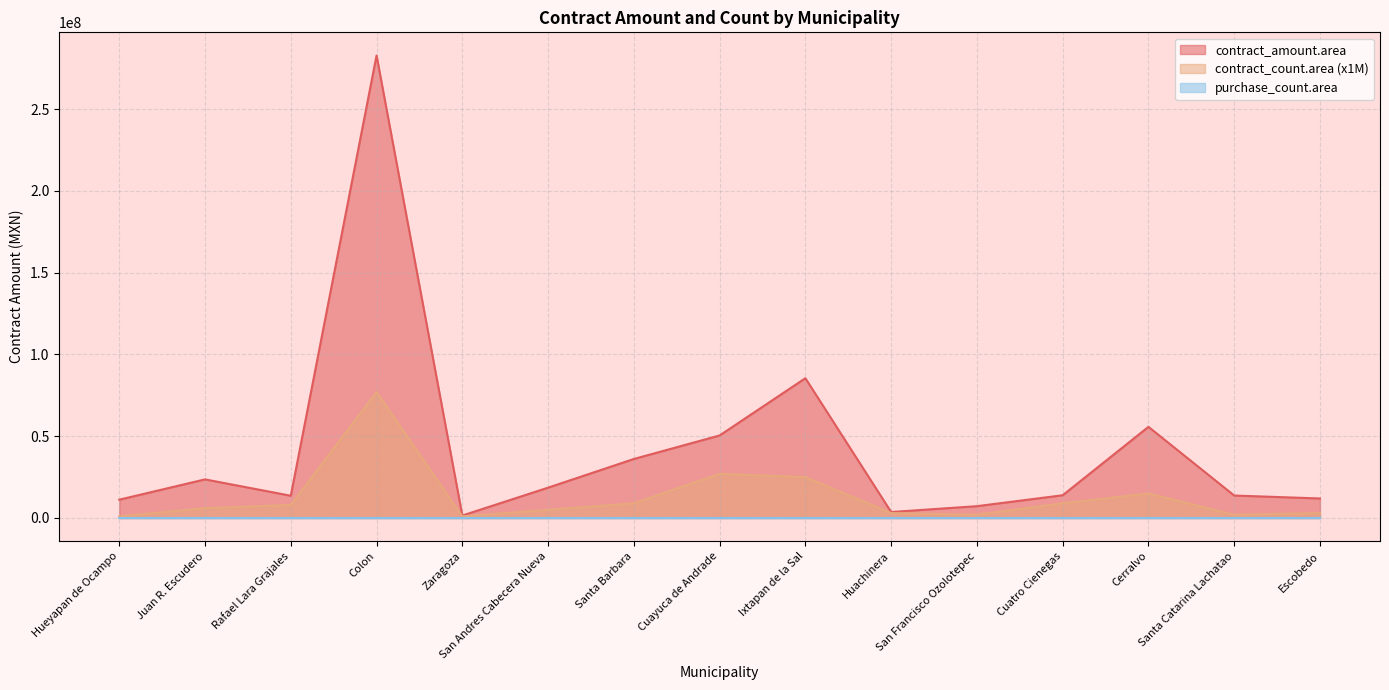

Which series has the largest total across all categories?

contract_amount.area